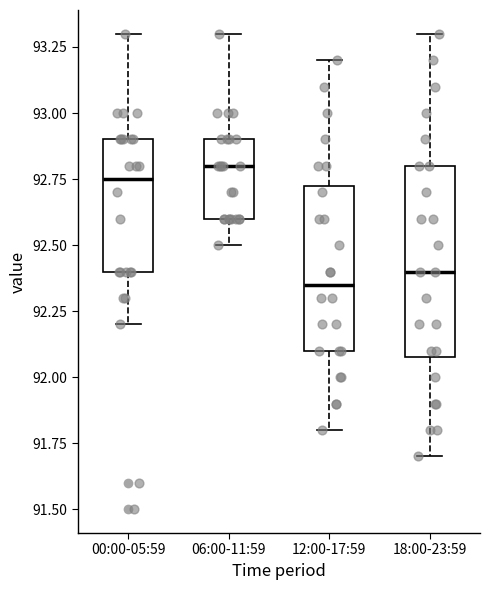

Where is the upper edge of the box for 18:00-23:59 on the y-axis? The values are not printed on the chart, so give them approximately, as read against the axis.

92.80